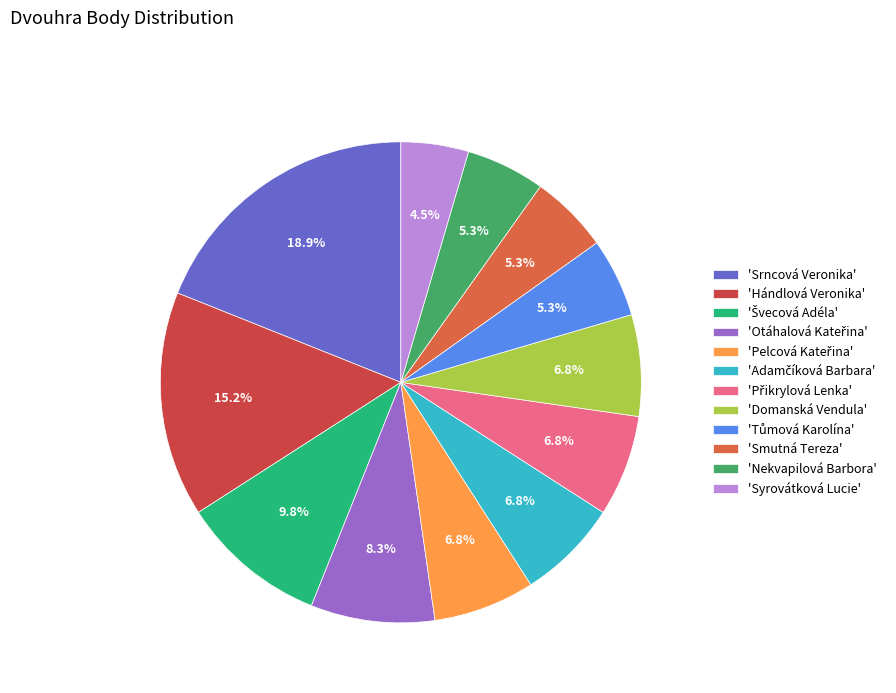

Count the number of slices in the pie.

12